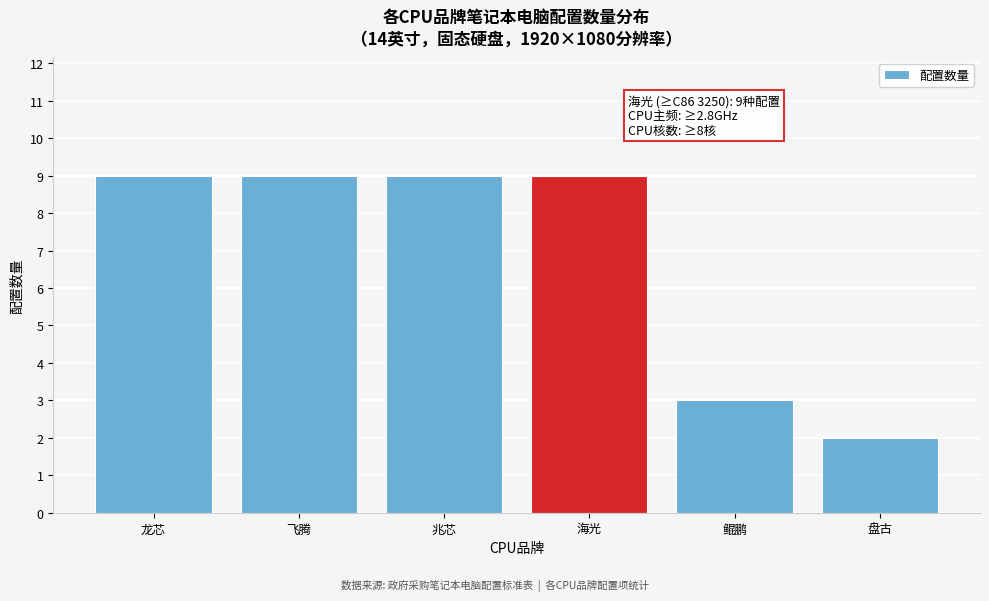

Reading left to right, extract all data points from this chart.

9	9	9	9	3	2